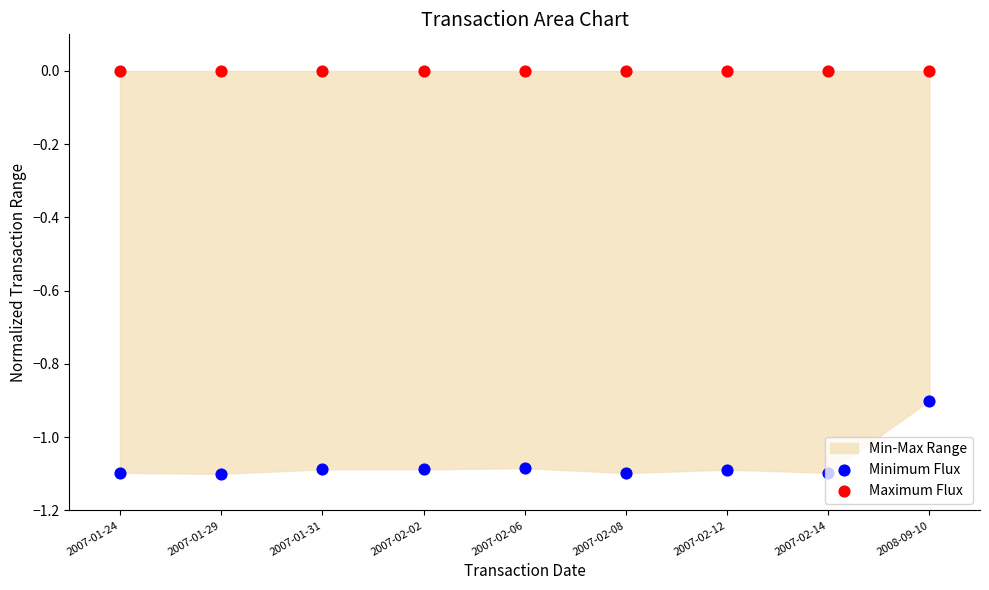

What is the total value across all series at 2007-02-02?

-1.1